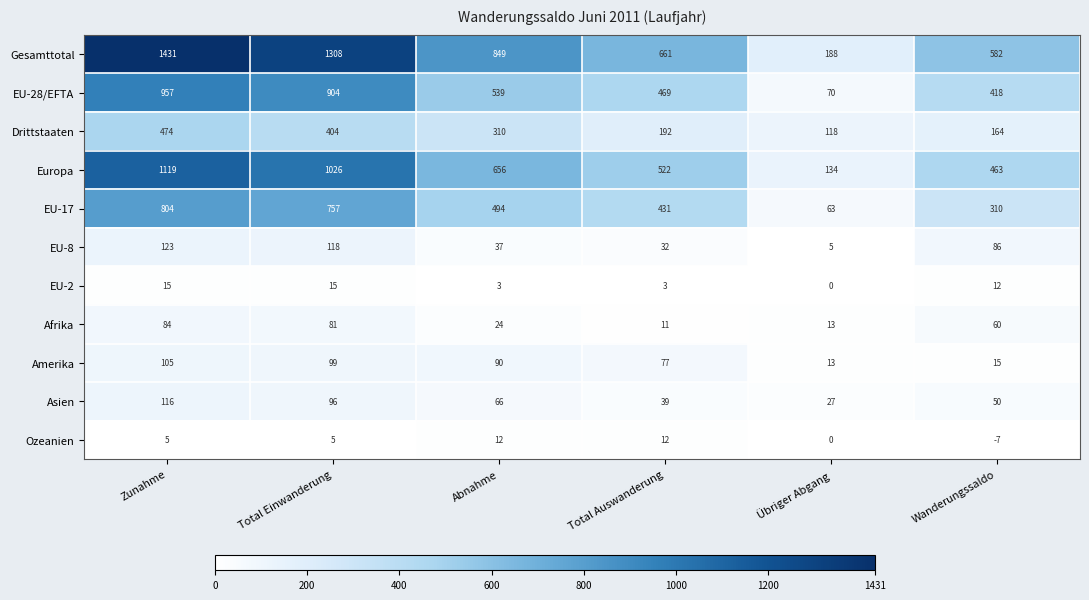

The Ozeanien series shows 6 at Abnahme. True or false?

False